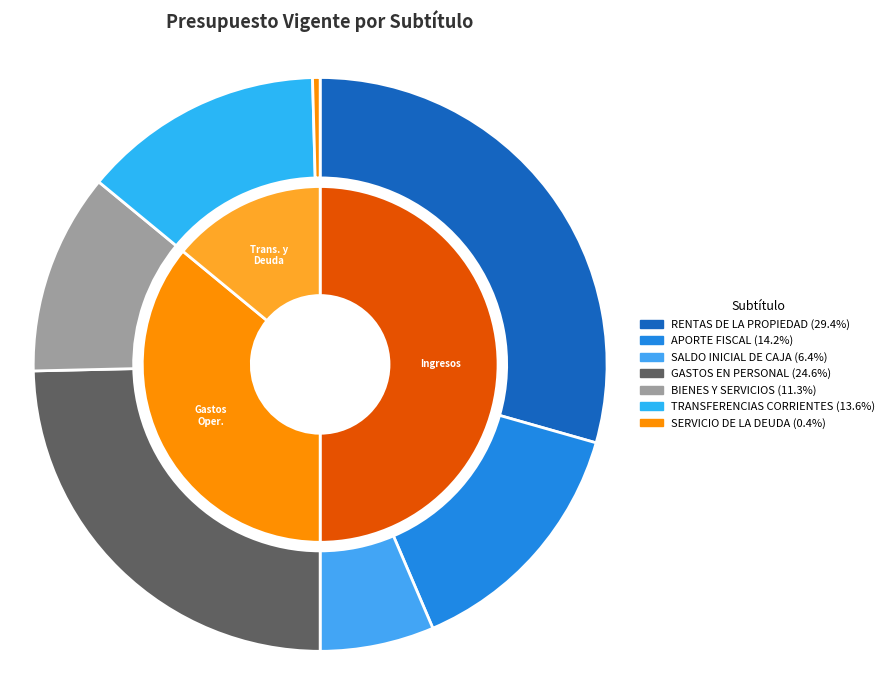

What percentage is the TRANSFERENCIAS CORRIENTES slice, to the nearest percent?

14%